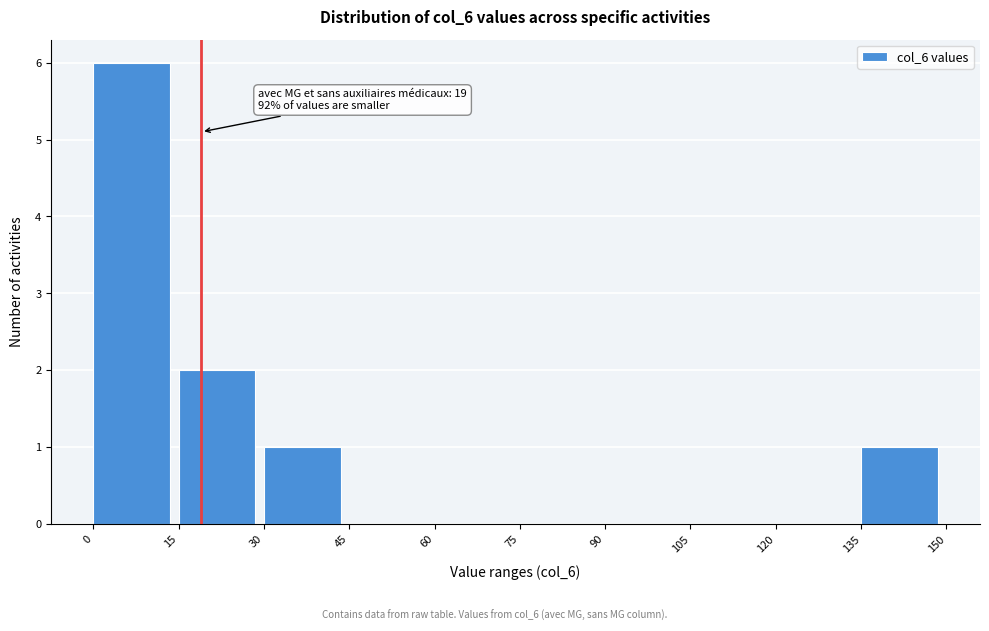

Over which range of the x-axis is the bar tallest?

0 to 15